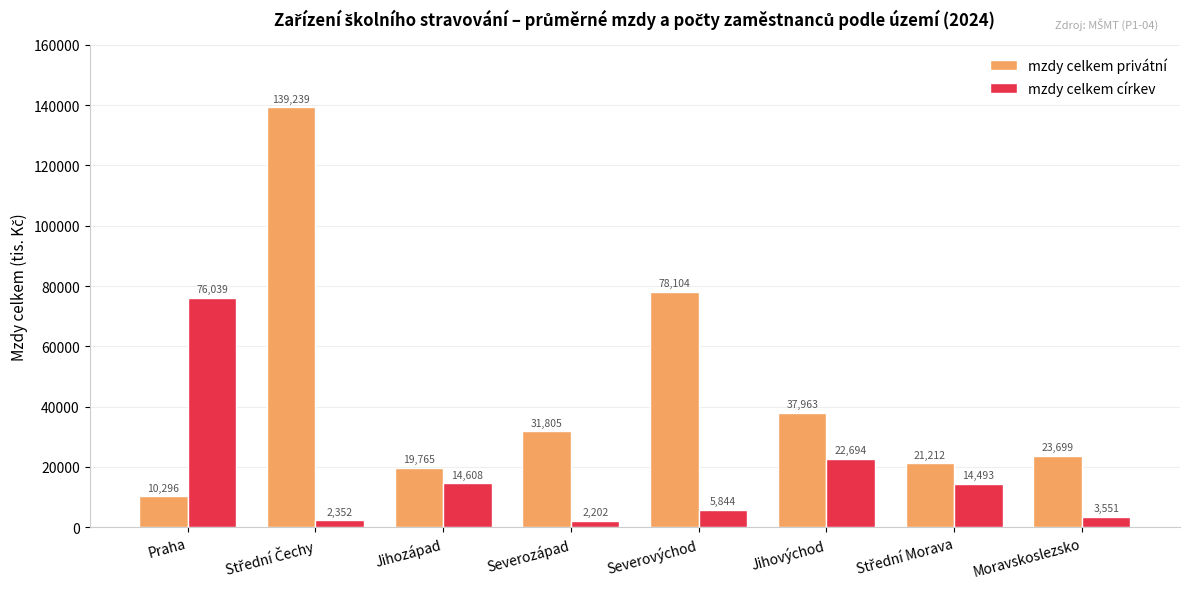

Which label corresponds to the smallest value in the chart?

Severozápad